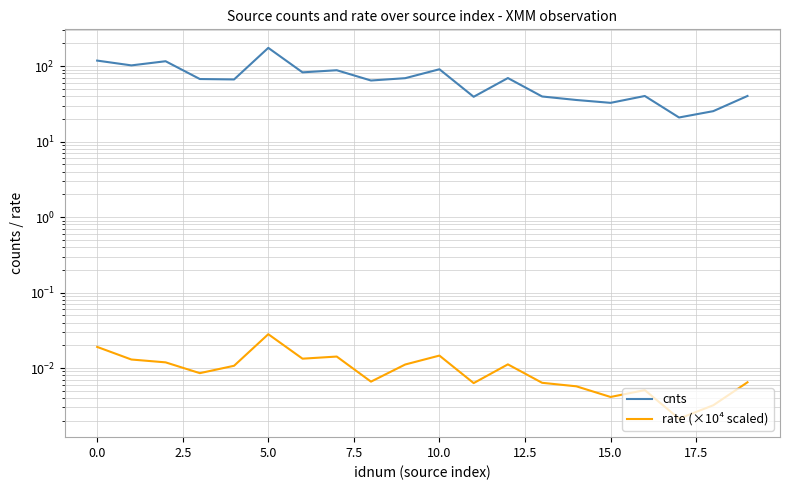

At how many categories does at least one series exceed 50?

12